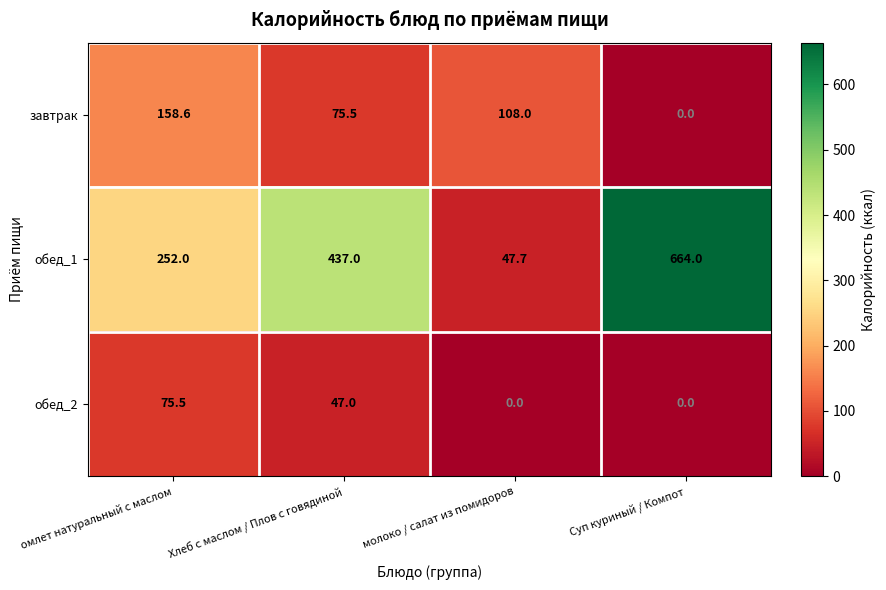

Which series changed the most between Хлеб с маслом / Плов с говядиной and Суп куриный / Компот?

обед_1